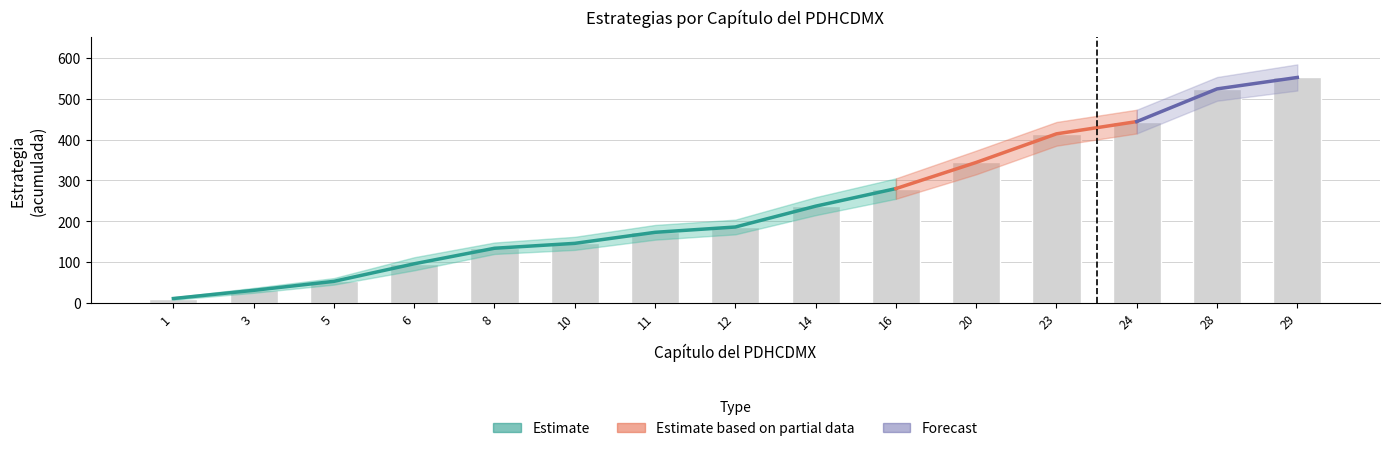

Reading left to right, list all the values displayed in this chart.

11	31	53	96	134	146	173	186	237	280	344	414	444	524	552